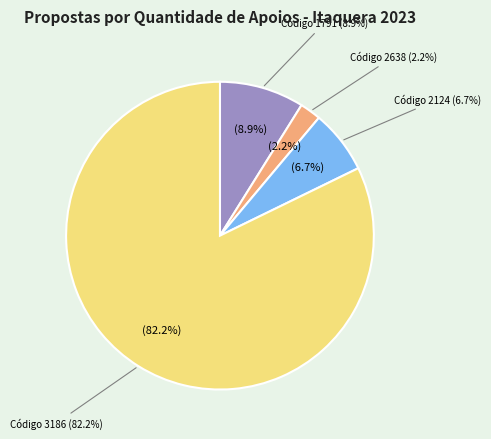

True or false: 2638 accounts for 1% of the total.

False